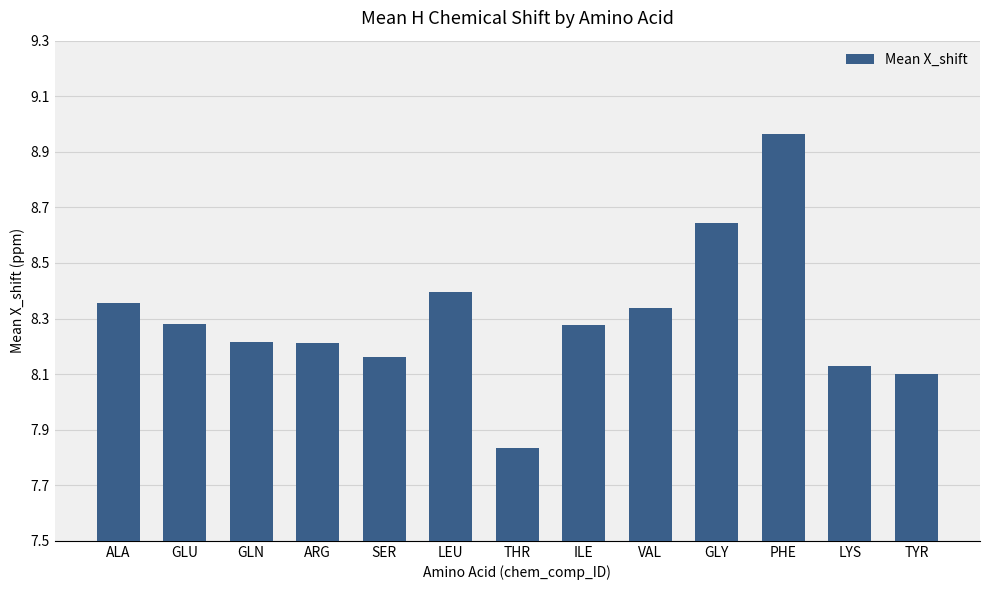

The value at GLN is 8.2. True or false?

True